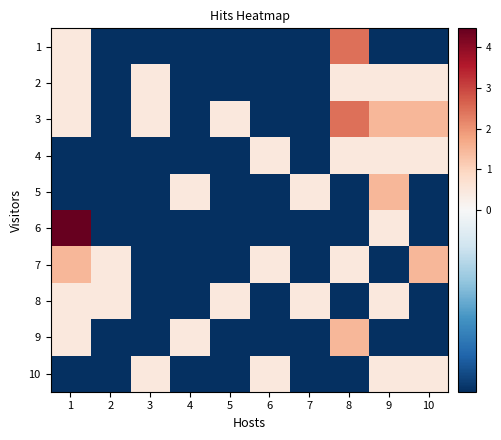

Reading right to left, what are all the values shown in this chart?

1: 10=-0.5	9=-0.5	8=2.5	7=-0.5	6=-0.5	5=-0.5	4=-0.5	3=-0.5	2=-0.5	1=0.5
2: 10=0.5	9=0.5	8=0.5	7=-0.5	6=-0.5	5=-0.5	4=-0.5	3=0.5	2=-0.5	1=0.5
3: 10=1.5	9=1.5	8=2.5	7=-0.5	6=-0.5	5=0.5	4=-0.5	3=0.5	2=-0.5	1=0.5
4: 10=0.5	9=0.5	8=0.5	7=-0.5	6=0.5	5=-0.5	4=-0.5	3=-0.5	2=-0.5	1=-0.5
5: 10=-0.5	9=1.5	8=-0.5	7=0.5	6=-0.5	5=-0.5	4=0.5	3=-0.5	2=-0.5	1=-0.5
6: 10=-0.5	9=0.5	8=-0.5	7=-0.5	6=-0.5	5=-0.5	4=-0.5	3=-0.5	2=-0.5	1=4.5
7: 10=1.5	9=-0.5	8=0.5	7=-0.5	6=0.5	5=-0.5	4=-0.5	3=-0.5	2=0.5	1=1.5
8: 10=-0.5	9=0.5	8=-0.5	7=0.5	6=-0.5	5=0.5	4=-0.5	3=-0.5	2=0.5	1=0.5
9: 10=-0.5	9=-0.5	8=1.5	7=-0.5	6=-0.5	5=-0.5	4=0.5	3=-0.5	2=-0.5	1=0.5
10: 10=0.5	9=0.5	8=-0.5	7=-0.5	6=0.5	5=-0.5	4=-0.5	3=0.5	2=-0.5	1=-0.5